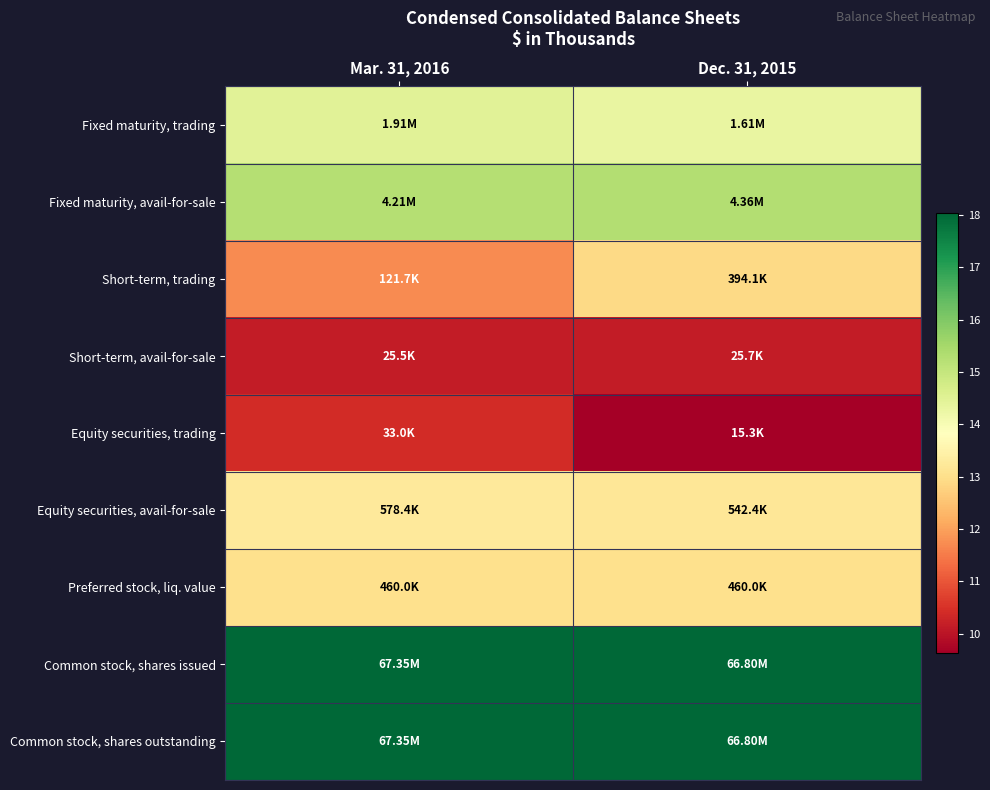

Reading left to right, extract all data points from this chart.

Fixed maturity, trading: Mar. 31, 2016=14.5	Dec. 31, 2015=14.3
Fixed maturity, avail-for-sale: Mar. 31, 2016=15.3	Dec. 31, 2015=15.3
Short-term, trading: Mar. 31, 2016=11.7	Dec. 31, 2015=12.9
Short-term, avail-for-sale: Mar. 31, 2016=10.1	Dec. 31, 2015=10.2
Equity securities, trading: Mar. 31, 2016=10.4	Dec. 31, 2015=9.6
Equity securities, avail-for-sale: Mar. 31, 2016=13.3	Dec. 31, 2015=13.2
Preferred stock, liq. value: Mar. 31, 2016=13.0	Dec. 31, 2015=13.0
Common stock, shares issued: Mar. 31, 2016=18.0	Dec. 31, 2015=18.0
Common stock, shares outstanding: Mar. 31, 2016=18.0	Dec. 31, 2015=18.0